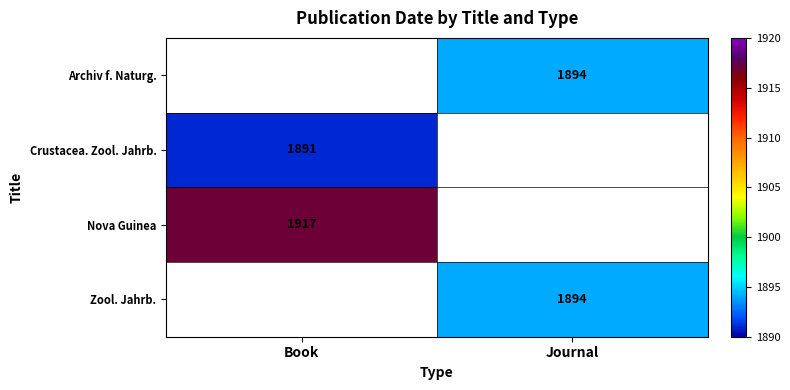

Is it true that Archiv f. Naturg. equals 1894 at Journal?

True